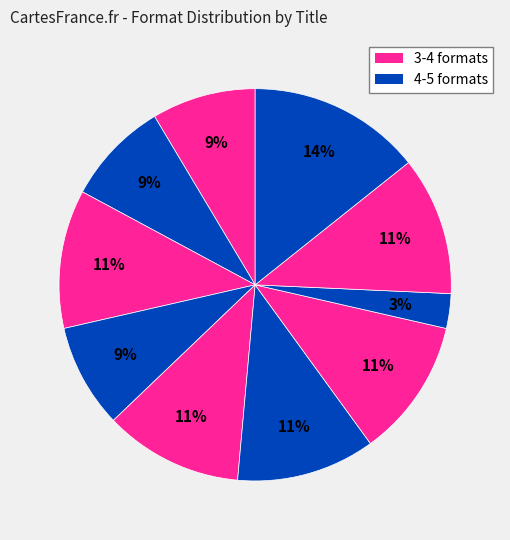

Rank the categories by value from highest to lowest.

Stella by Starlight, Rise of the Spider, Three Strike Summer, Once Upon a Camel, List of Unspeakable Fears, Rush Revere and the Presidency, Eyes on the Sky, Lifeboat 5, Westfallen, Further Adventures of Rush Revere